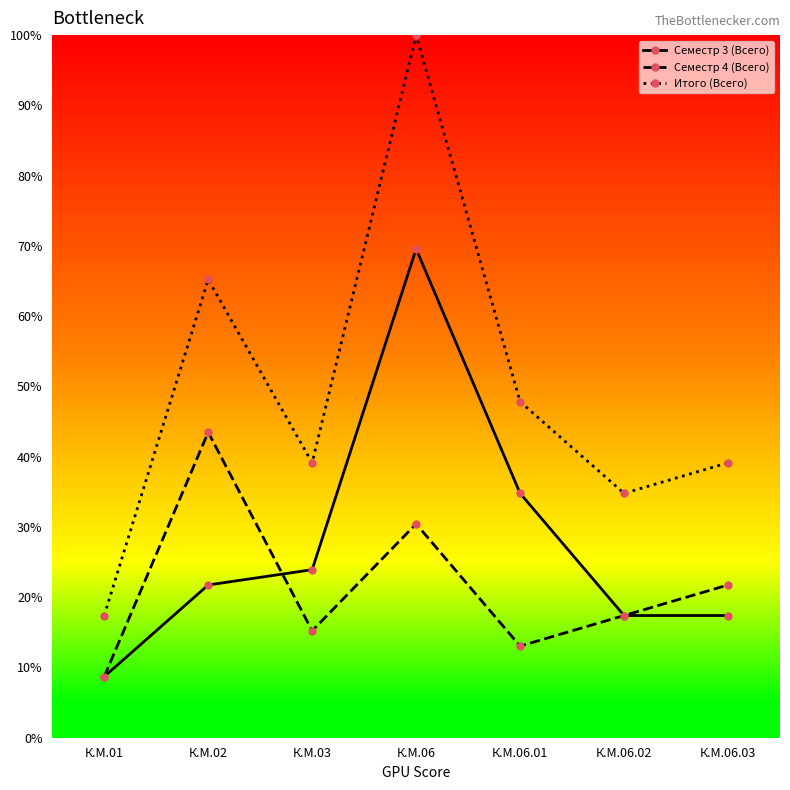

What position from the left is К.М.02?

2